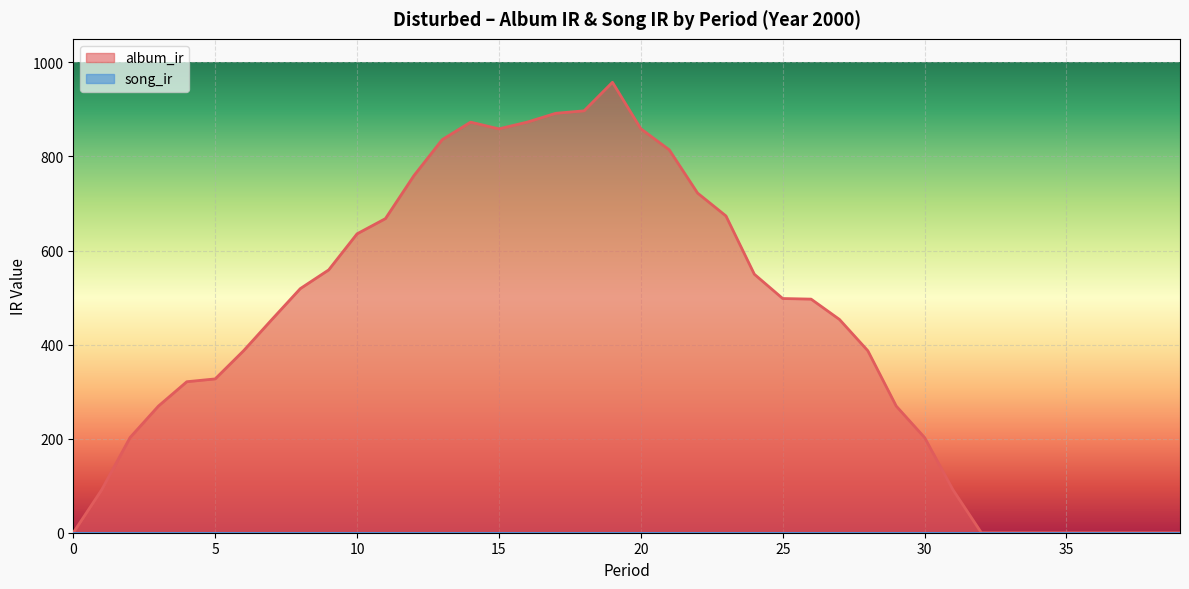

What is the sum of all values?

17392.8